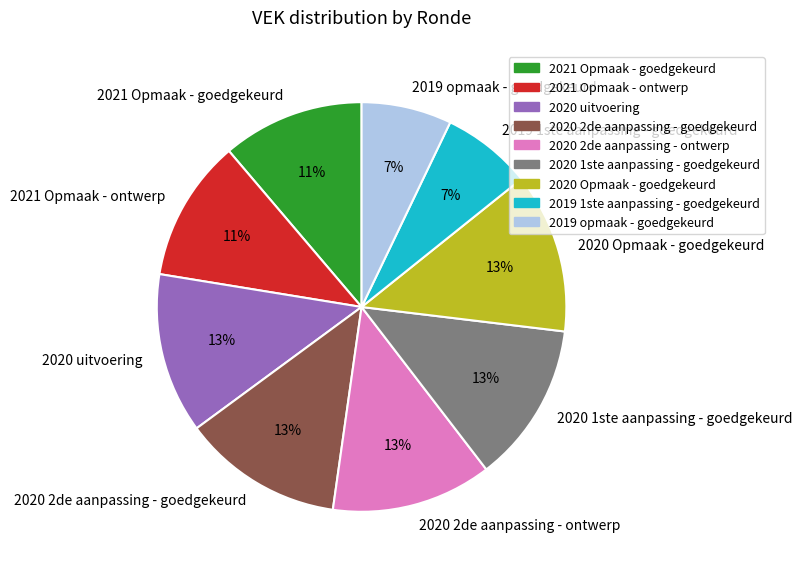

To the nearest percent, what is the average slice percentage?

11%